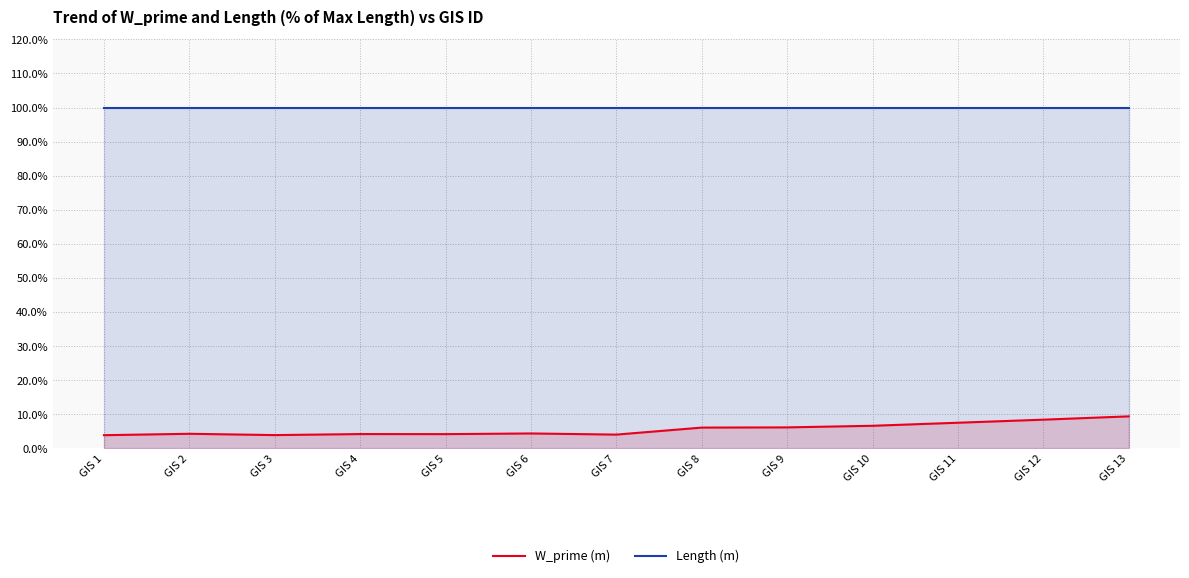

Count the number of categories in the chart.

13